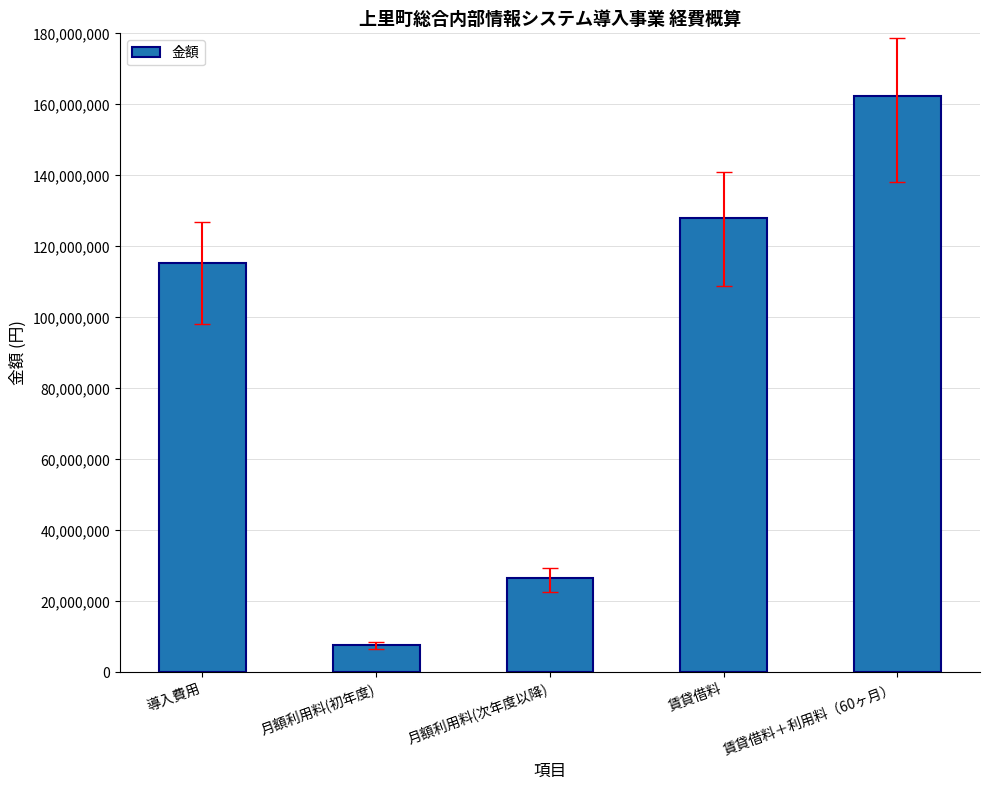

Are the bars horizontal?

No